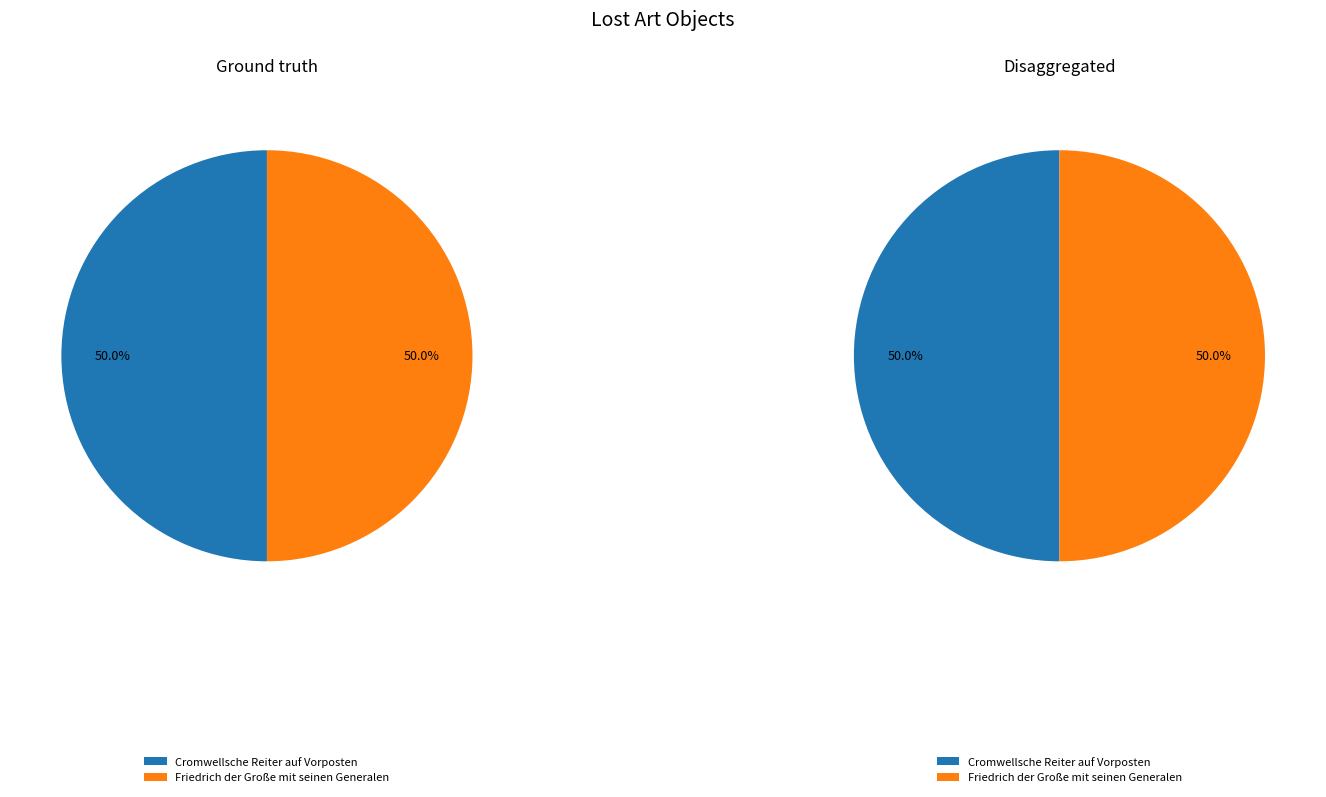

To the nearest percent, what is the average slice percentage?

50%